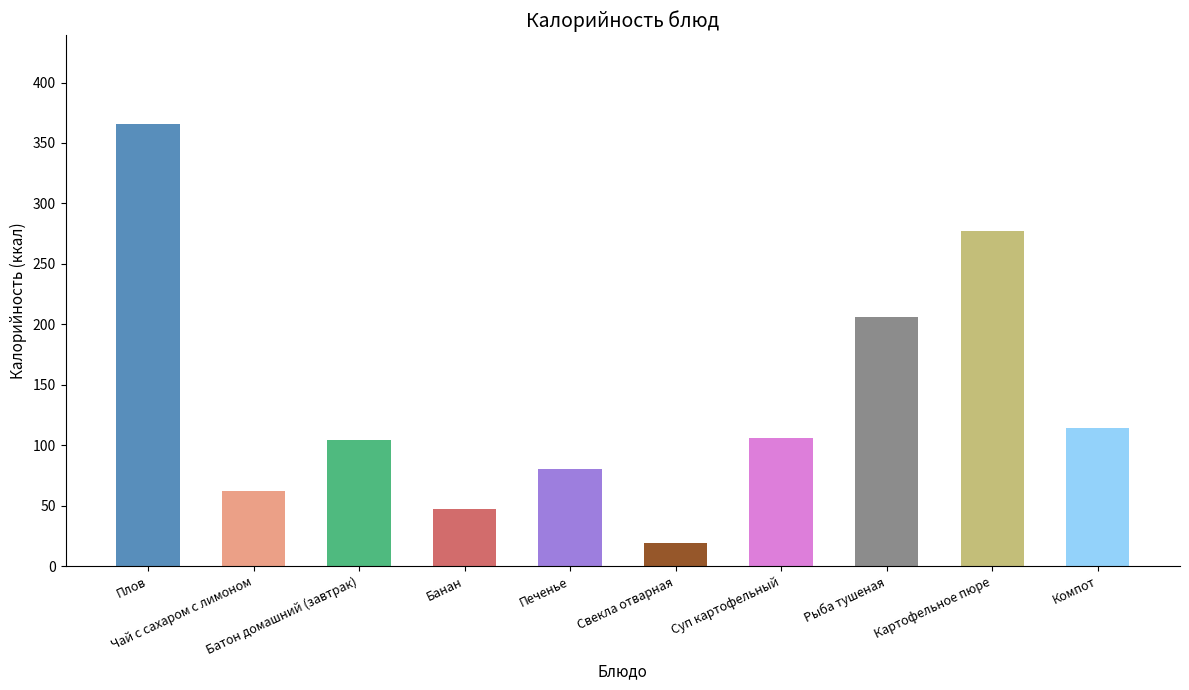

Reading left to right, what are all the values shown in this chart?

366.0	62.0	104.0	47.0	80.0	19.2	106.0	206.0	277.0	114.0